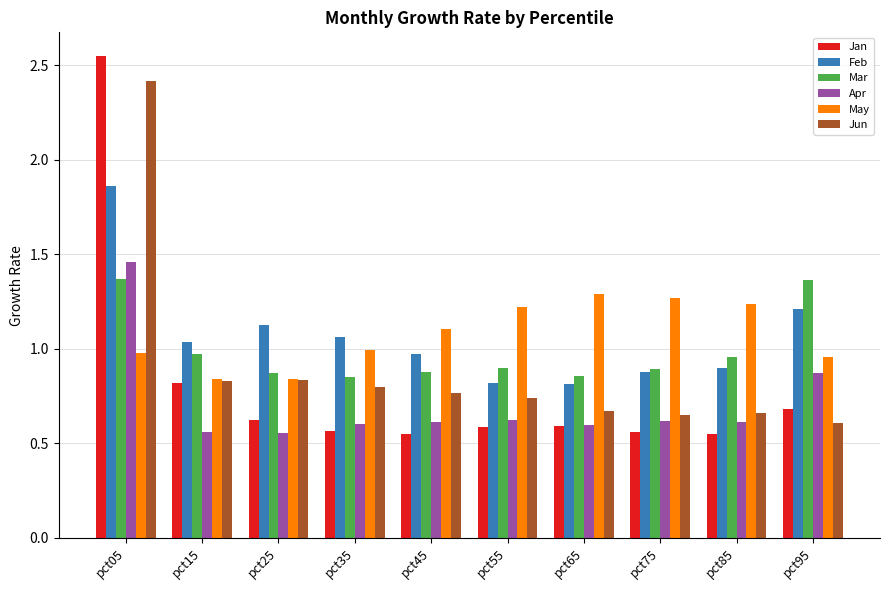

What is the difference between the Mar values at pct05 and pct15?

0.4